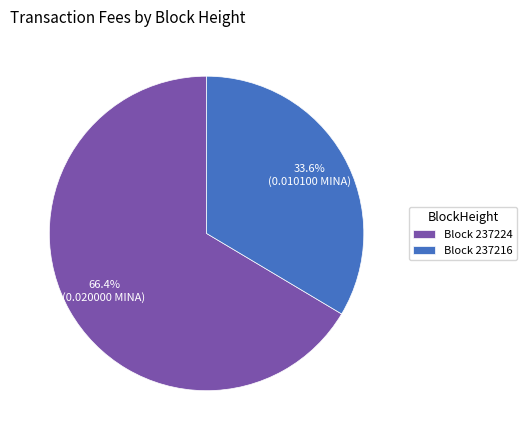

What percentage do Block 237224 and Block 237216 together represent?

100.0%